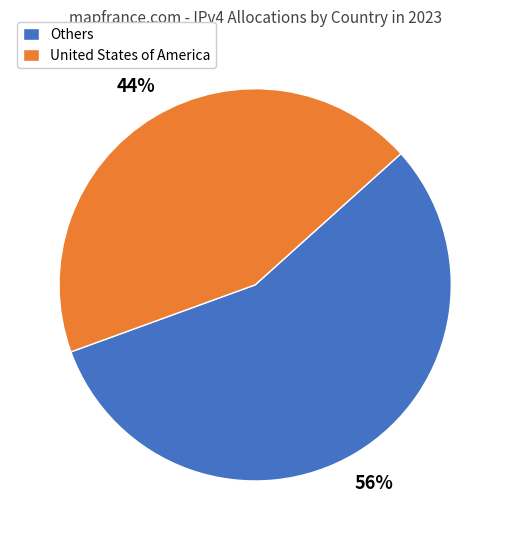

Count the number of slices in the pie.

2